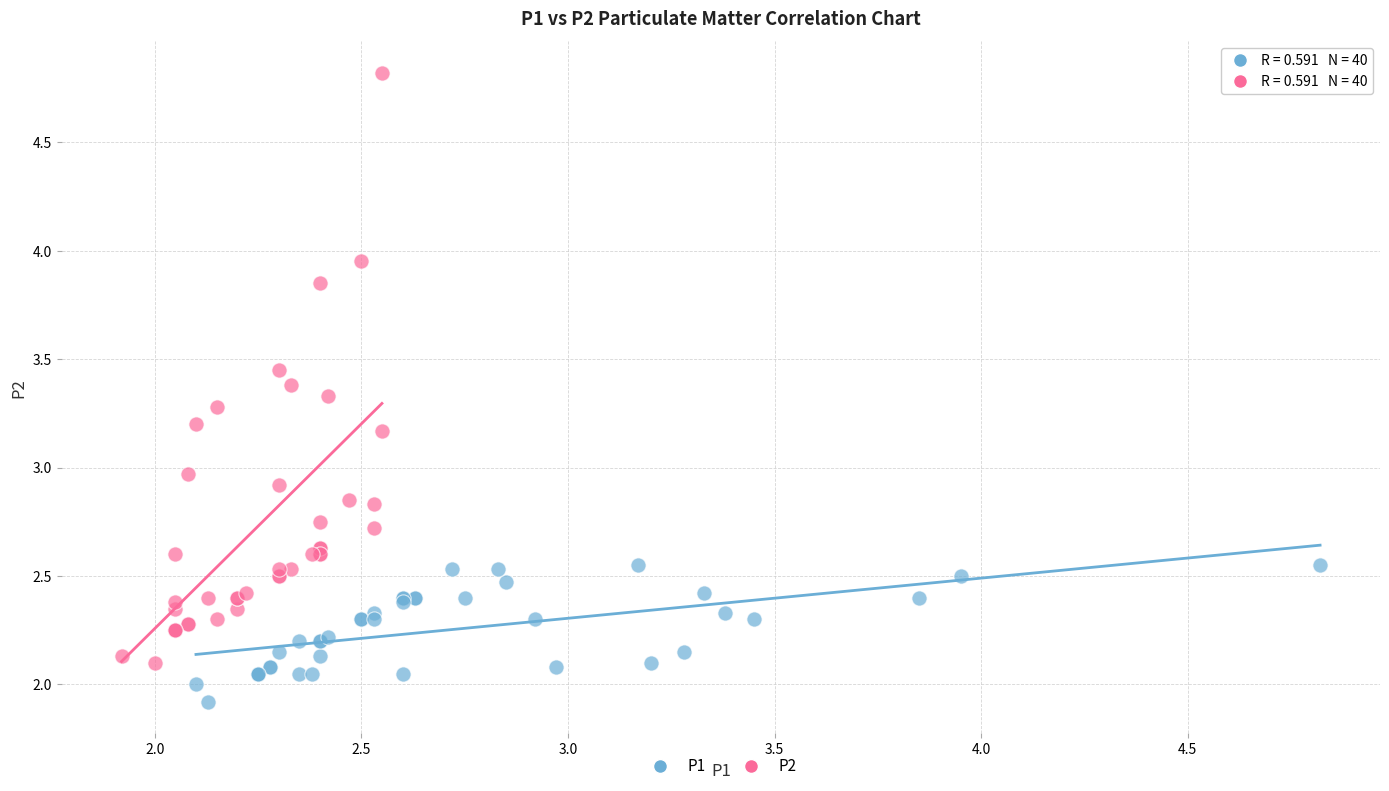

Which series has the largest Y range (max minus min)?

P2